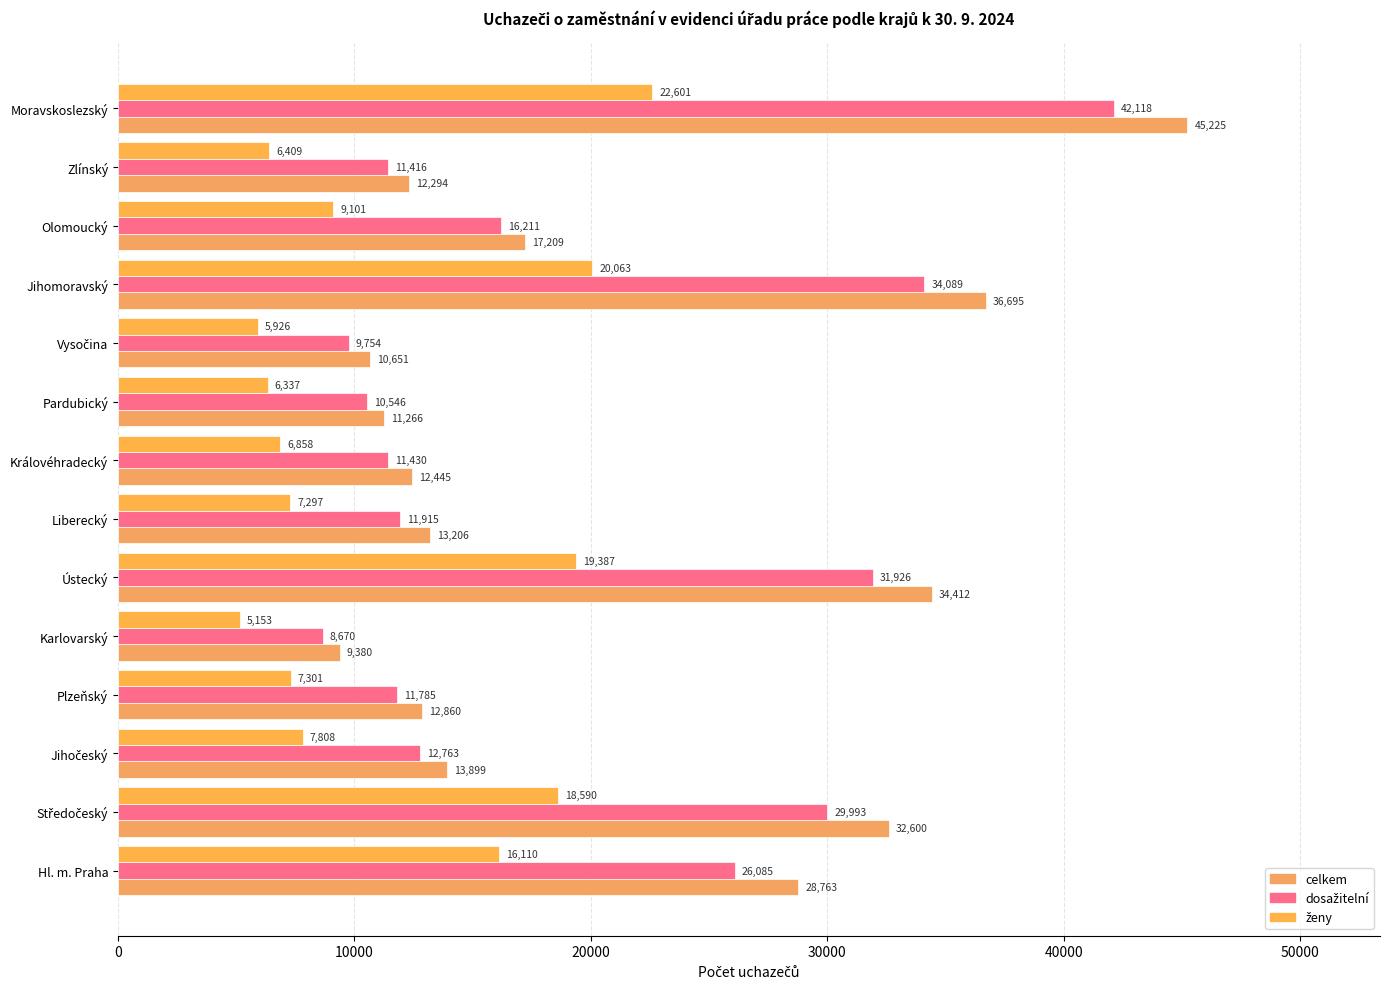

Reading left to right, what are all the values shown in this chart?

celkem: 28763	32600	13899	12860	9380	34412	13206	12445	11266	10651	36695	17209	12294	45225
dosažitelní: 26085	29993	12763	11785	8670	31926	11915	11430	10546	9754	34089	16211	11416	42118
ženy: 16110	18590	7808	7301	5153	19387	7297	6858	6337	5926	20063	9101	6409	22601